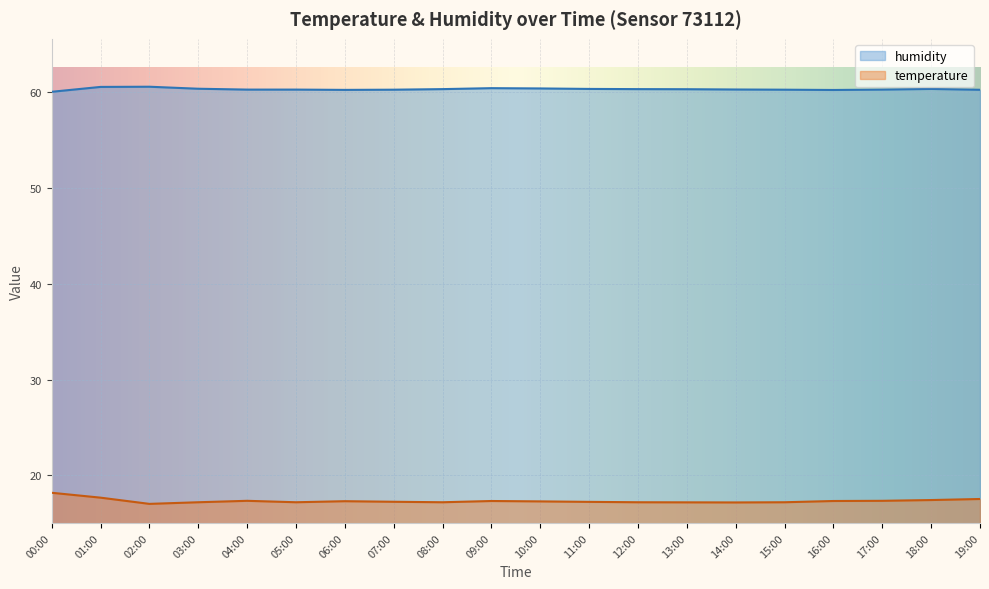

The value of humidity at 03:00 is 60.4. True or false?

True